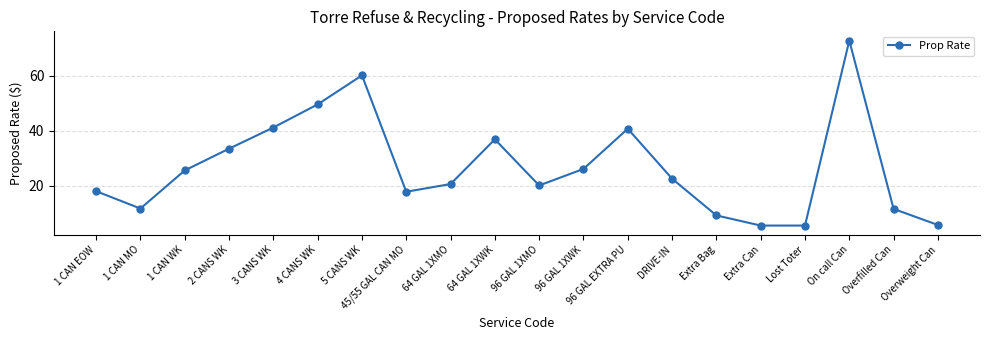

What is the change in value from 64 GAL 1XWK to Lost Toter?

-31.3